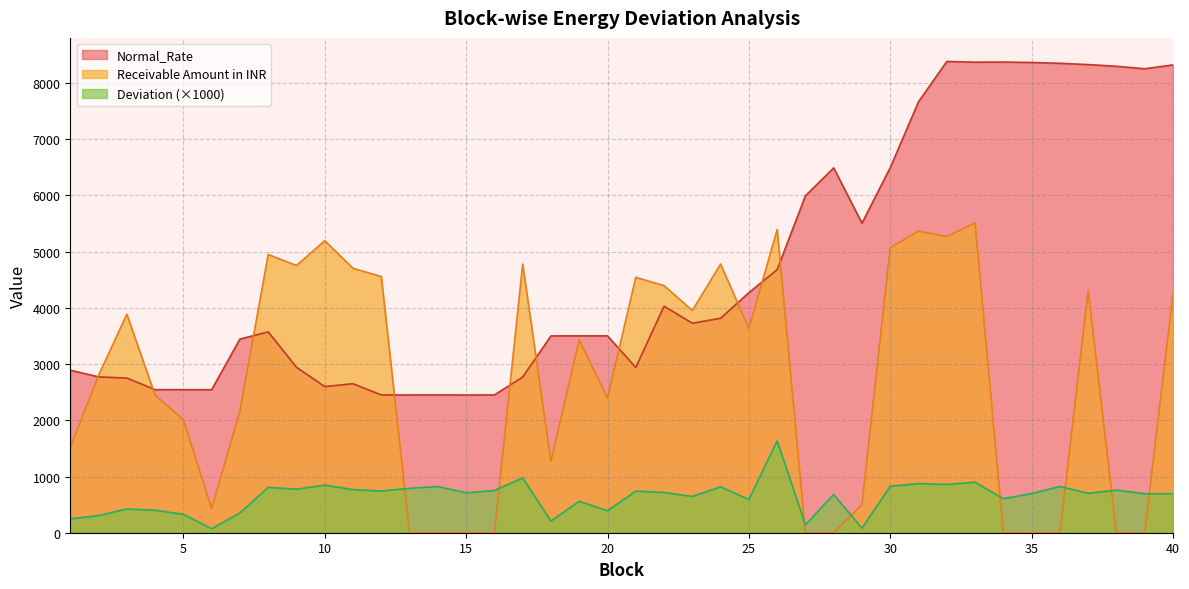

True or false: Deviation has more than 1 points higher than both neighbors.

True